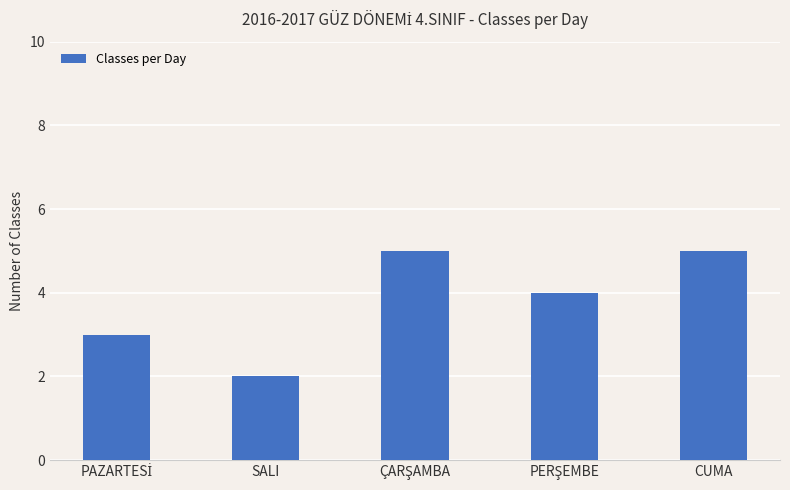

Reading left to right, what are all the values shown in this chart?

3	2	5	4	5